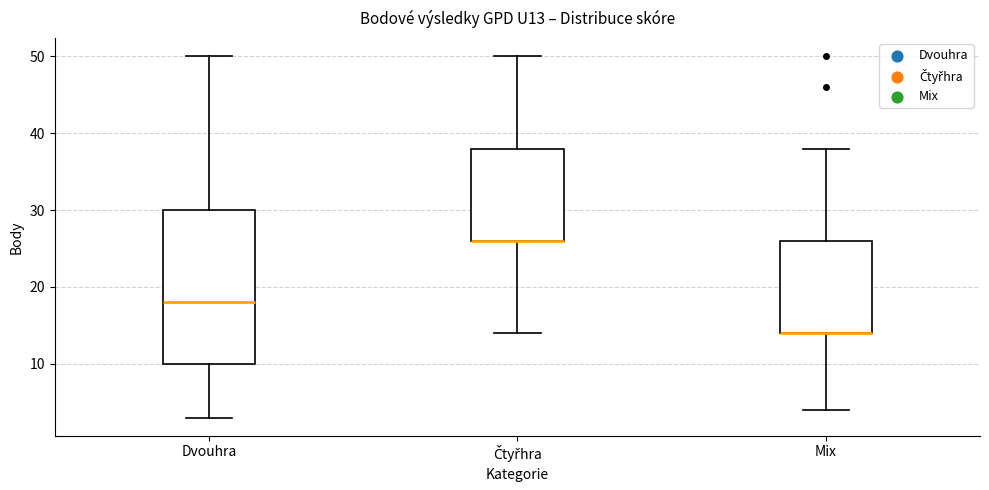

Reading left to right, read every box against the y-axis: the position of its median line, the range the box covers, and the ends of its whiskers. The values are not printed on the chart, so give them approximately, as read against the axis.

Dvouhra: median 18, box 10 to 30, whiskers 3 to 50
Čtyřhra: median 26 (drawn on the box's lower edge), box 26 to 38, whiskers 14 to 50
Mix: median 14 (drawn on the box's lower edge), box 14 to 26, whiskers 4 to 38